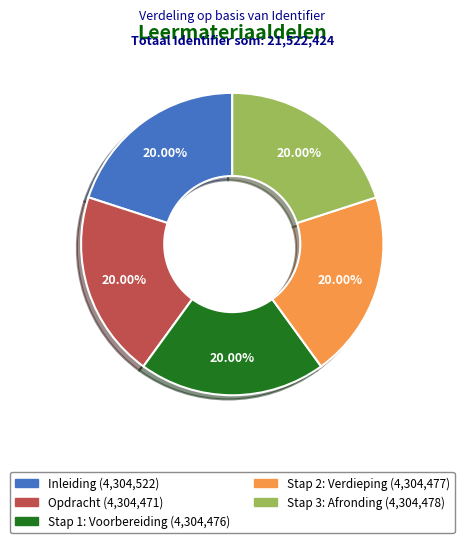

Approximately how many times larger is the value at Inleiding compared to Stap 3: Afronding?

1.0